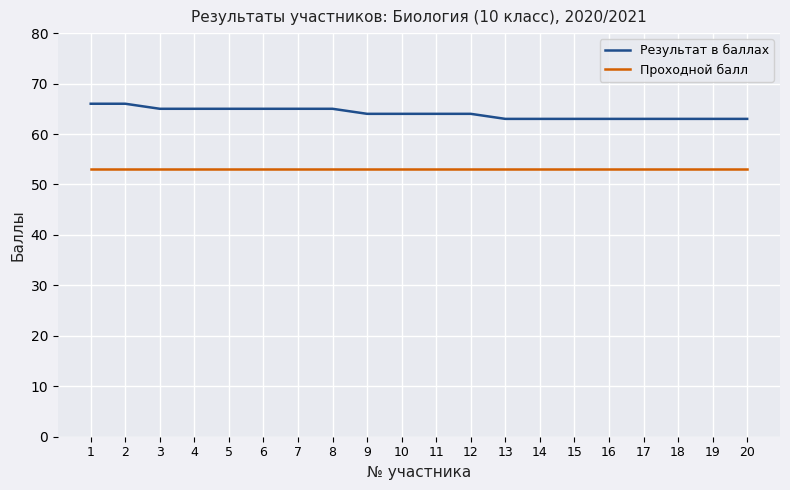

Is this an area chart (filled region under the line)?

No